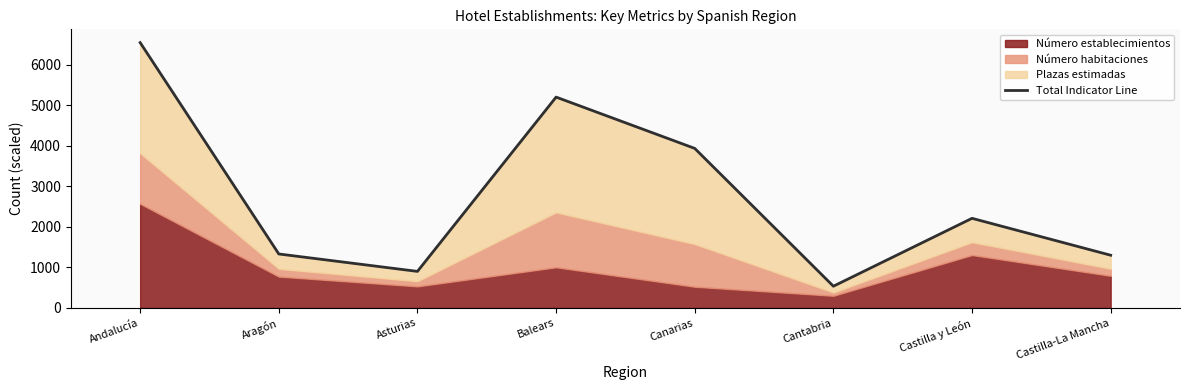

Between Cantabria and Castilla-La Mancha, which is larger?

Castilla-La Mancha